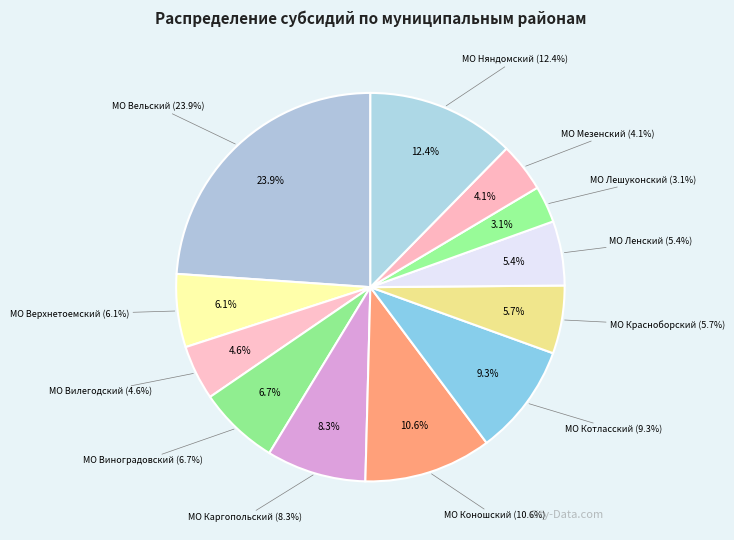

Does МО Красноборский represent more than half of the total?

No